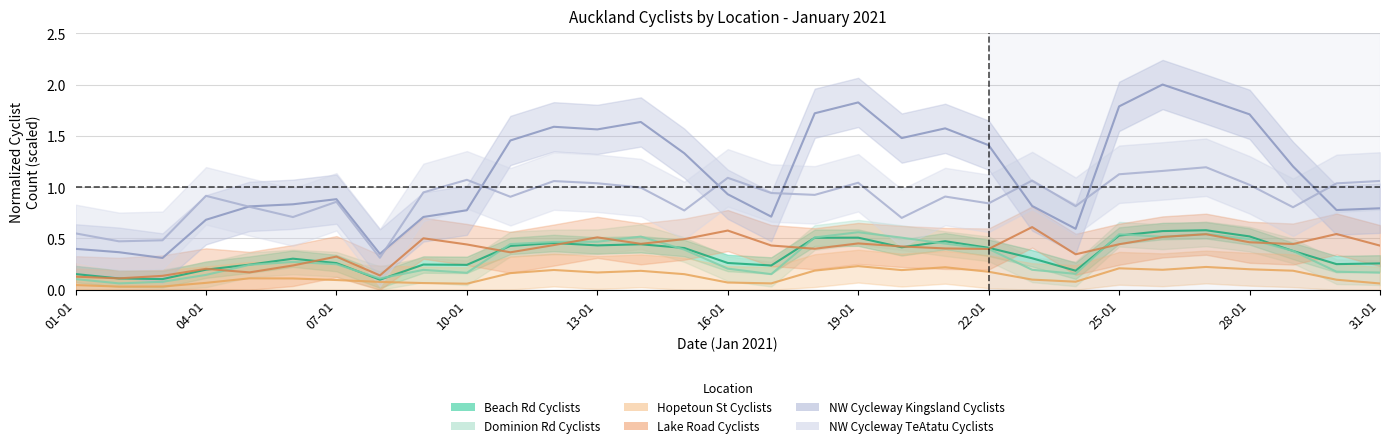

List the labels in order of Beach Rd Cyclists value, largest first.

27-01, 26-01, 25-01, 28-01, 19-01, 18-01, 21-01, 12-01, 14-01, 13-01, 11-01, 20-01, 22-01, 15-01, 29-01, 23-01, 06-01, 16-01, 07-01, 31-01, 30-01, 09-01, 05-01, 10-01, 17-01, 04-01, 24-01, 01-01, 02-01, 03-01, 08-01